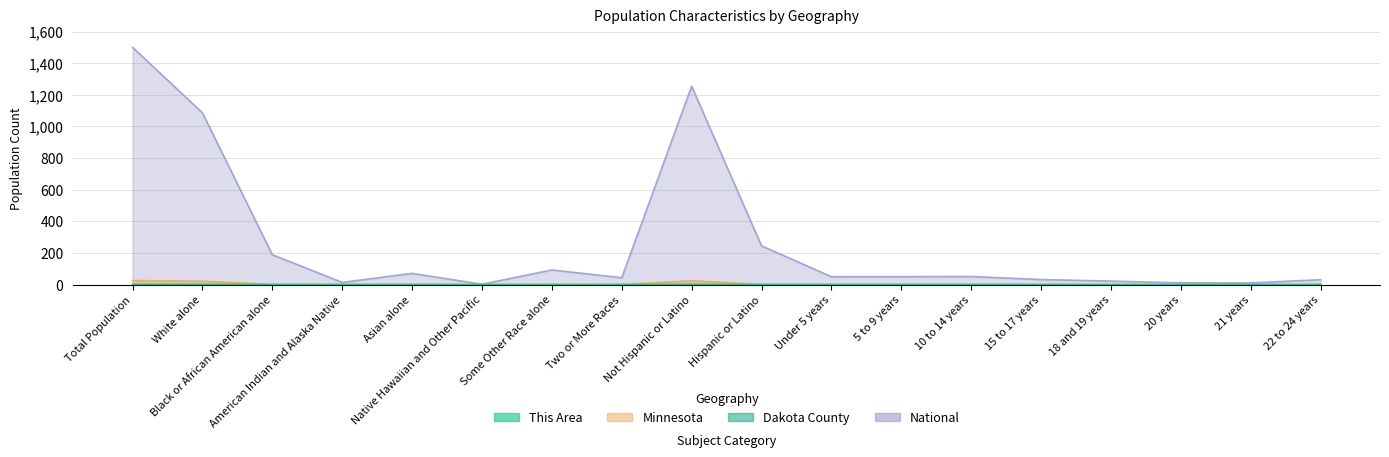

List the labels in order of Minnesota value, smallest first.

Native Hawaiian and Other Pacific, 21 years, 20 years, American Indian and Alaska Native, 18 and 19 years, Some Other Race alone, 22 to 24 years, 15 to 17 years, Two or More Races, 10 to 14 years, Under 5 years, 5 to 9 years, Asian alone, Hispanic or Latino, Black or African American alone, White alone, Not Hispanic or Latino, Total Population